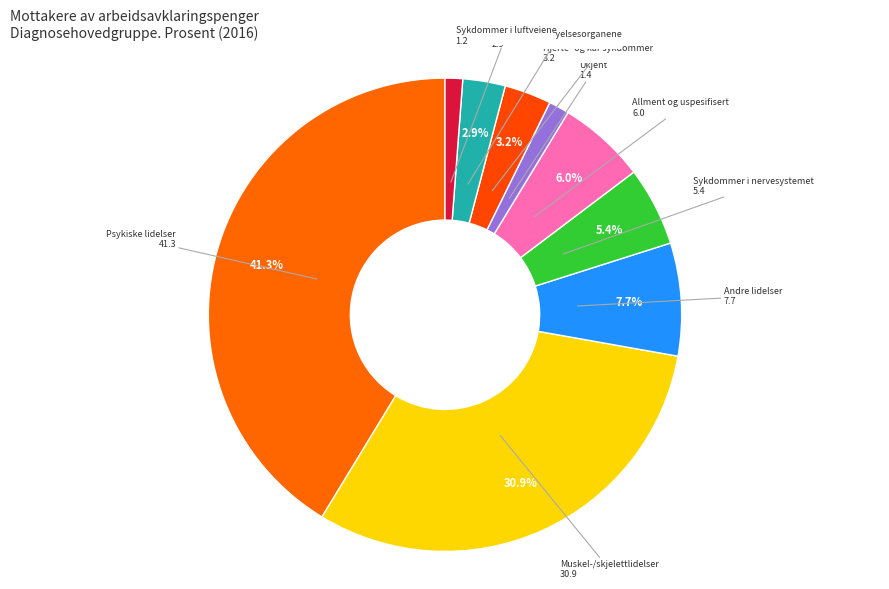

Is there any slice that represents more than half of the pie?

No